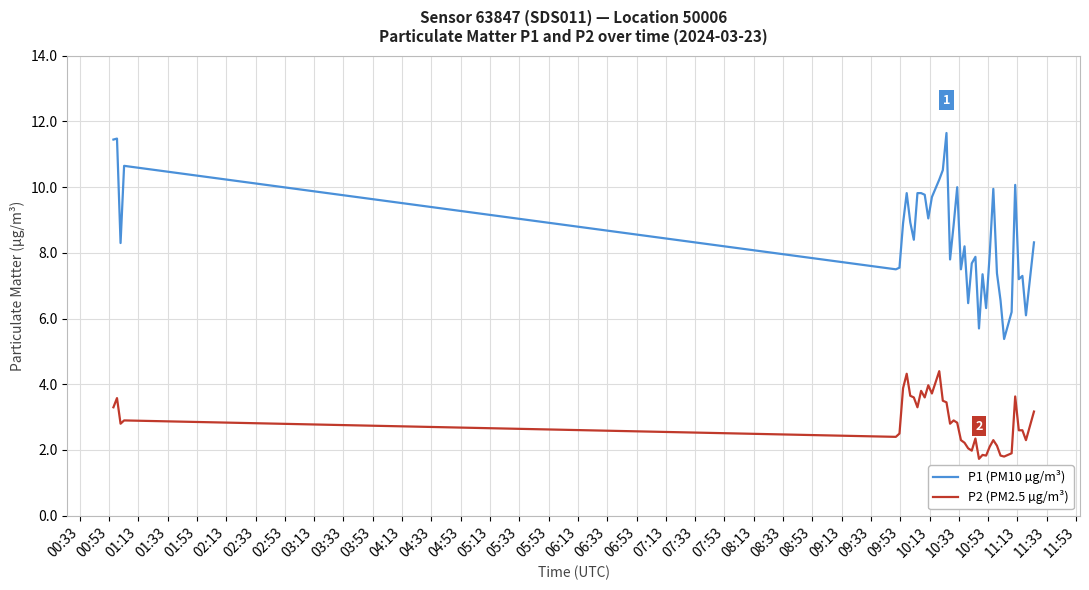

Is this an area chart (filled region under the line)?

No